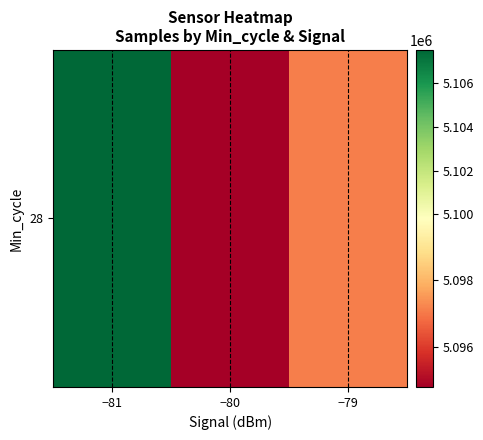

Where does the data first go above 5097119?

−81